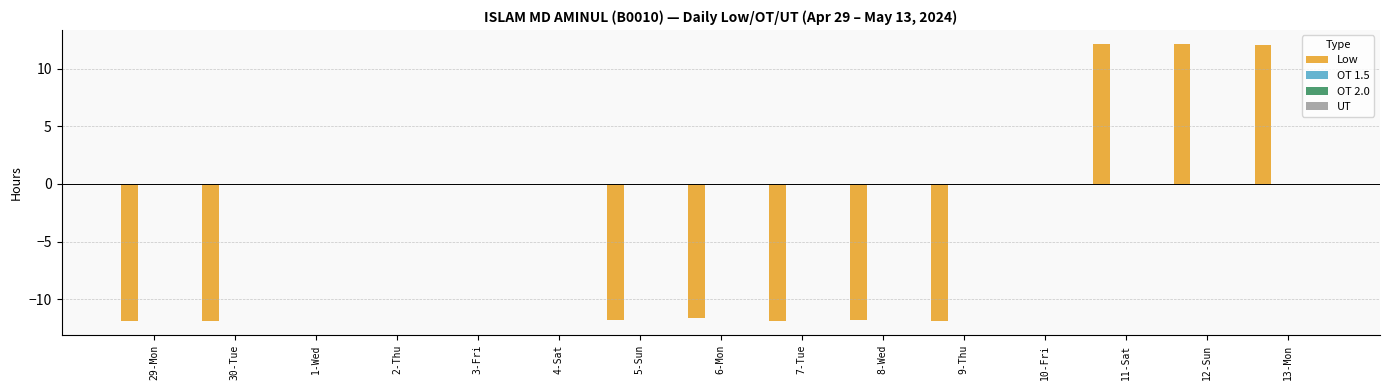

Count the number of data series in this chart.

1